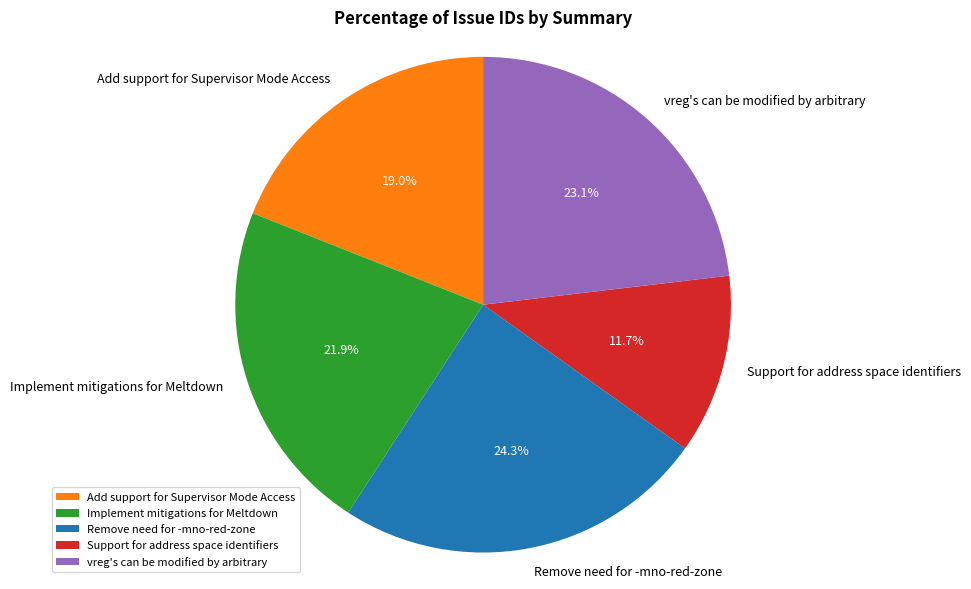

What percentage is the Remove need for -mno-red-zone slice, to the nearest percent?

24%